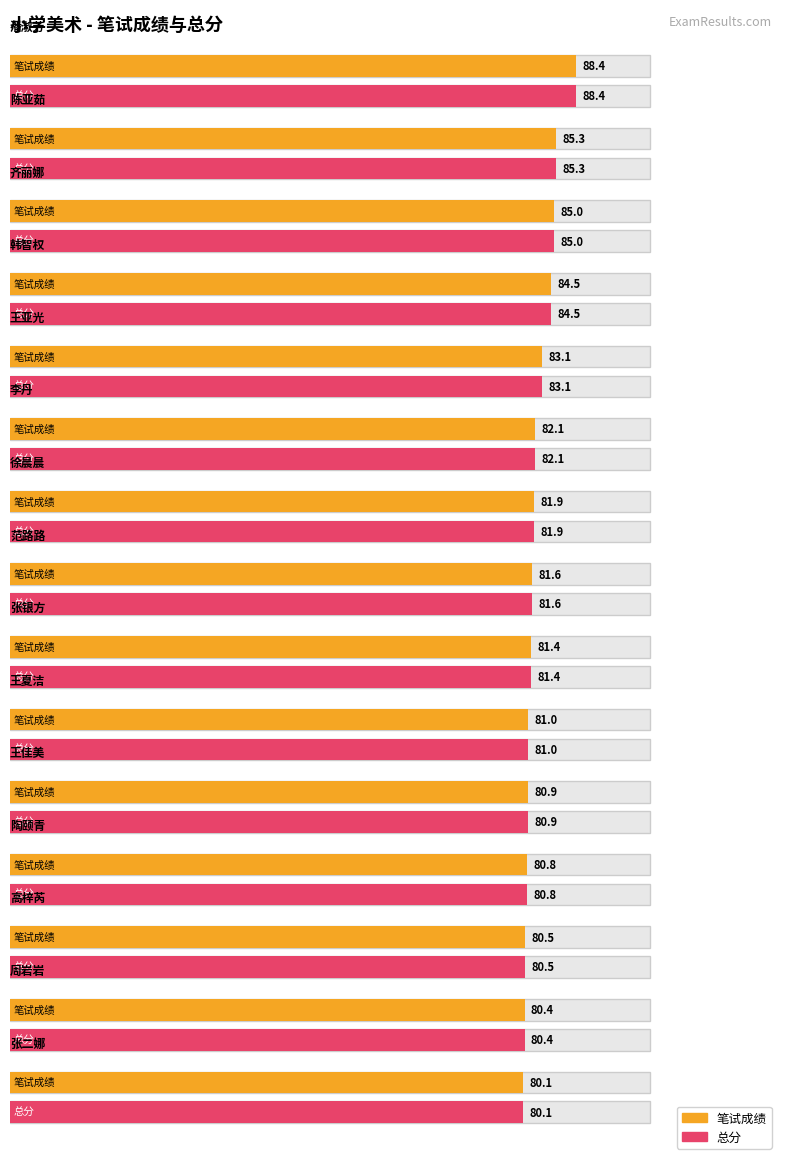

Is it true that 笔试成绩 equals 39.5 at 徐晨晨?

False